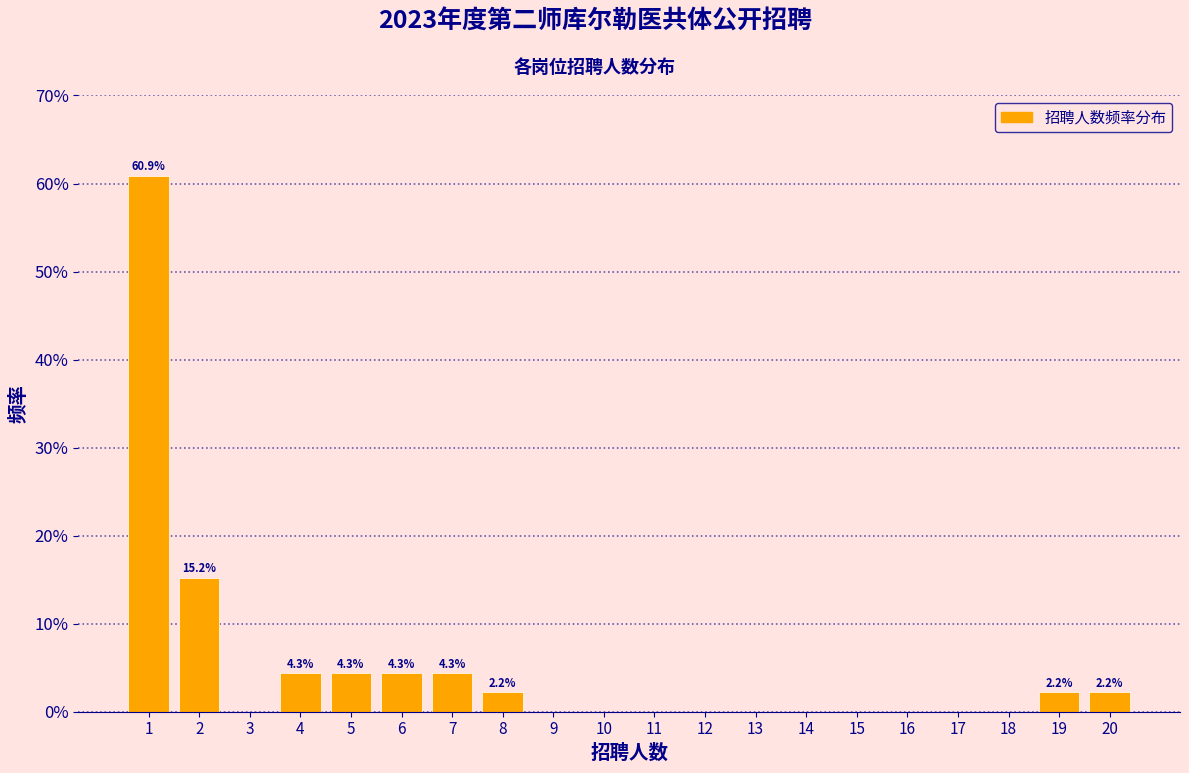

Which range on the x-axis has the tallest bar?

0.5 to 1.5